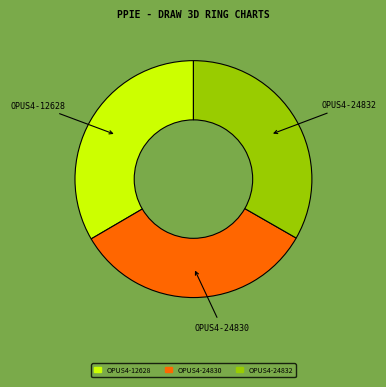

The OPUS4-12628 slice represents 24% of the pie. True or false?

False